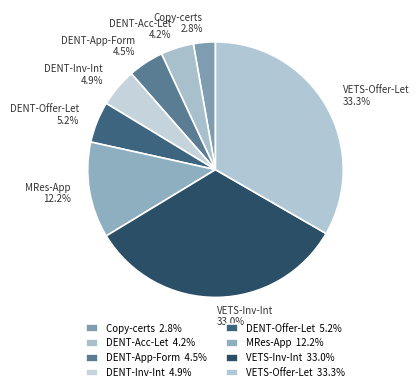

How many slices are in this pie chart?

8